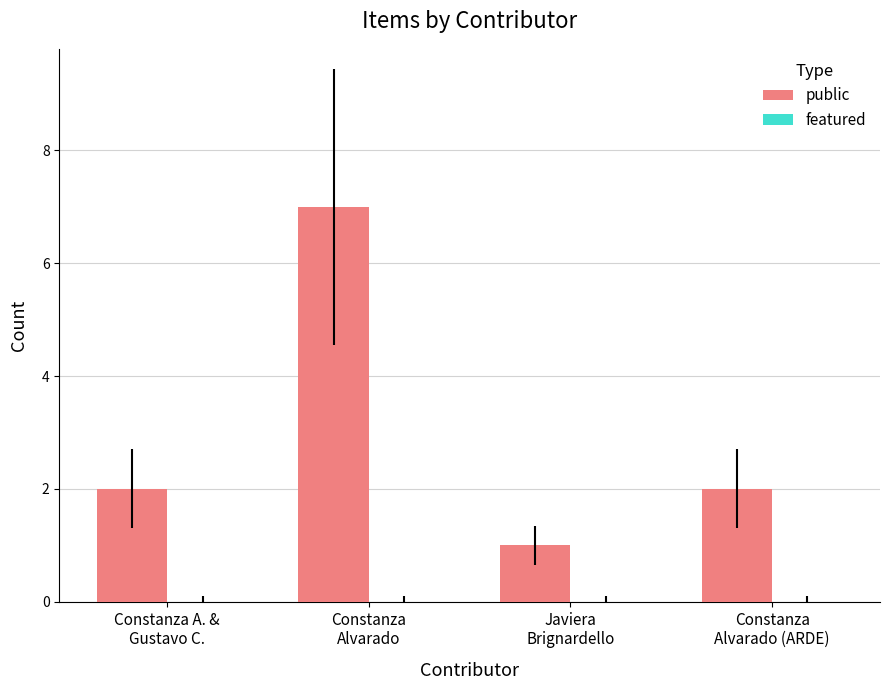

What is the difference between the maximum and minimum values?

6